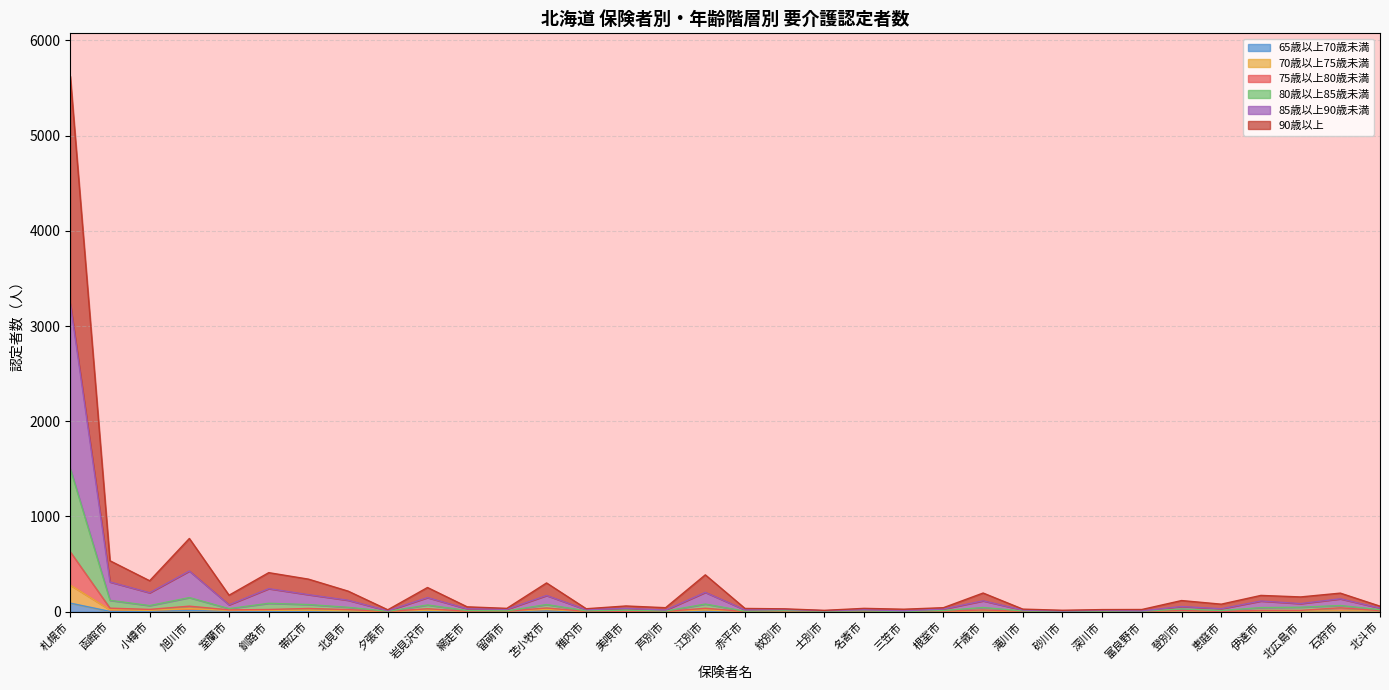

In 75歳以上80歳未満, how many points are higher than both neighbors (excluding endpoints)?

11